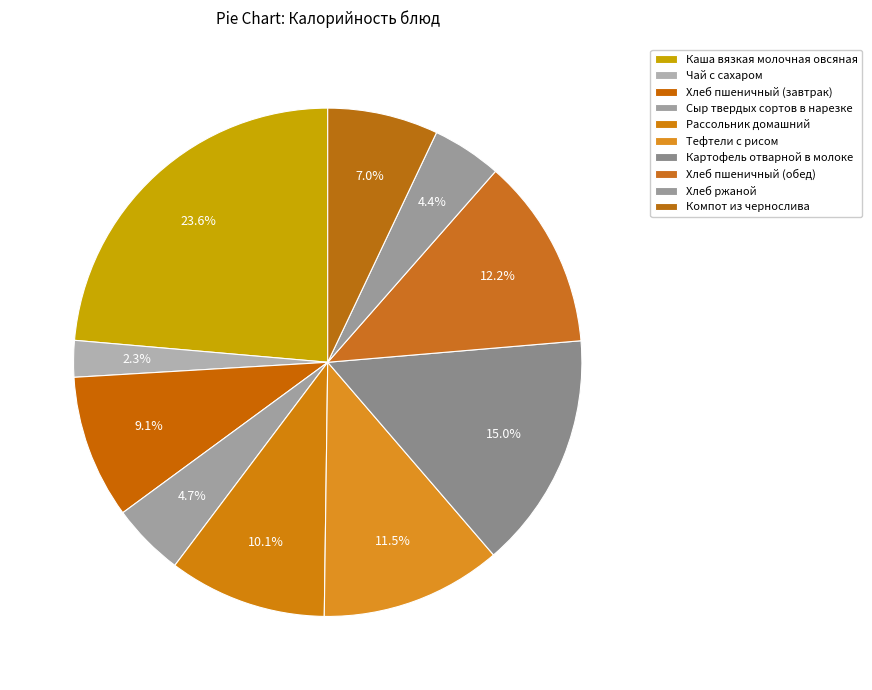

Rank the categories by value from lowest to highest.

Чай с сахаром, Хлеб ржаной, Сыр твердых сортов в нарезке, Компот из чернослива, Хлеб пшеничный (завтрак), Рассольник домашний, Тефтели с рисом, Хлеб пшеничный (обед), Картофель отварной в молоке, Каша вязкая молочная овсяная